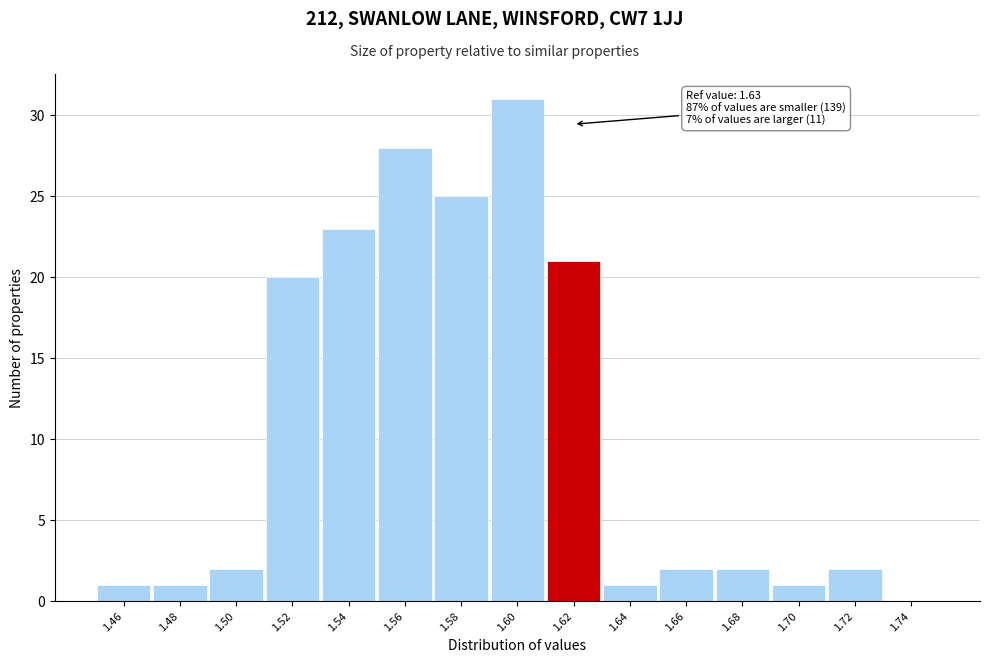

Reading left to right, extract all data points from this chart.

1.46=1	1.48=1	1.50=2	1.52=20	1.54=23	1.56=28	1.58=25	1.60=31	1.62=21	1.64=1	1.66=2	1.68=2	1.70=1	1.72=2	1.74=0